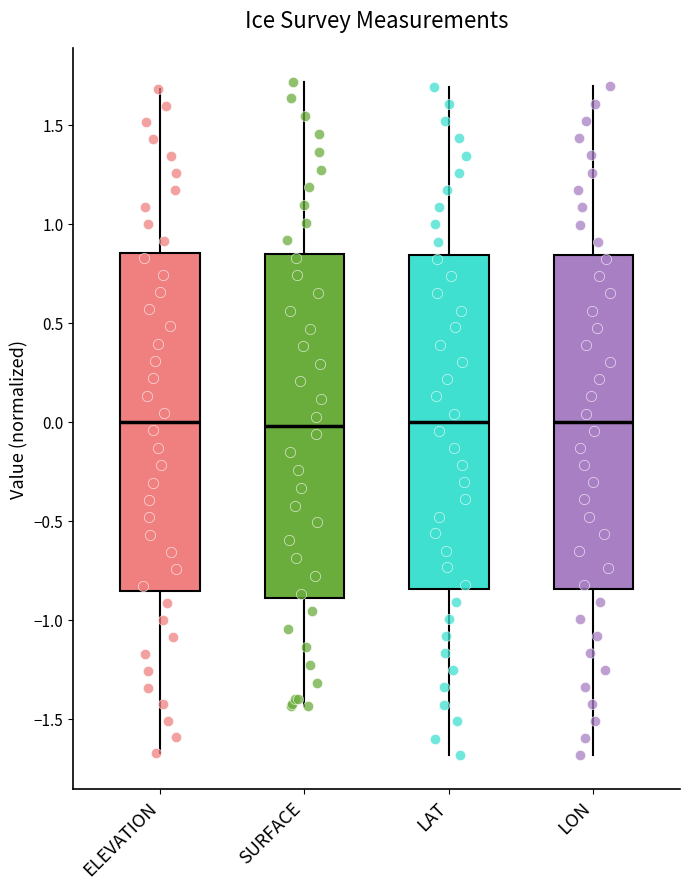

Reading left to right, transcribe this box plot: for each box, give where its median line is, the range the box spans, and where its two whiskers end, as read against the y-axis. The values are not printed on the chart, so give them approximately, as read against the axis.

ELEVATION: median 0.00, box -0.85 to 0.85, whiskers -1.65 to 1.70
SURFACE: median 0.00, box -0.90 to 0.85, whiskers -1.45 to 1.70
LAT: median 0.00, box -0.85 to 0.85, whiskers -1.70 to 1.70
LON: median 0.00, box -0.85 to 0.85, whiskers -1.70 to 1.70